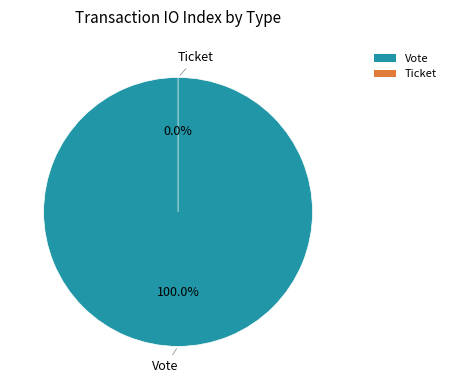

Does Vote represent more than half of the total?

Yes